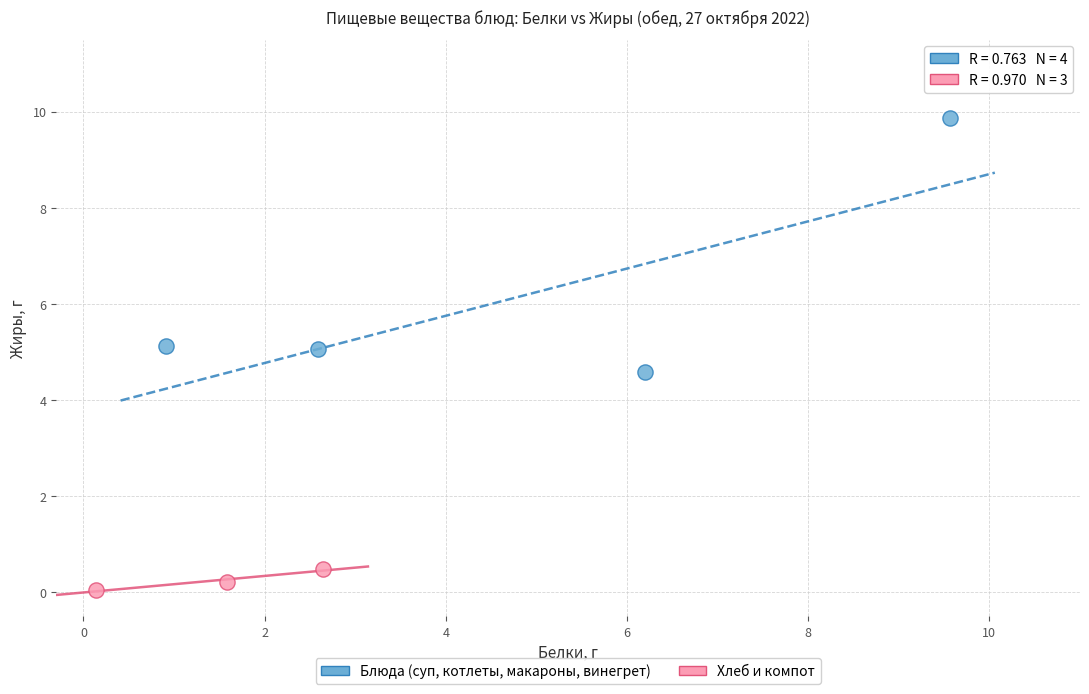

Which series contains the lowest Y value?

Хлеб и компот